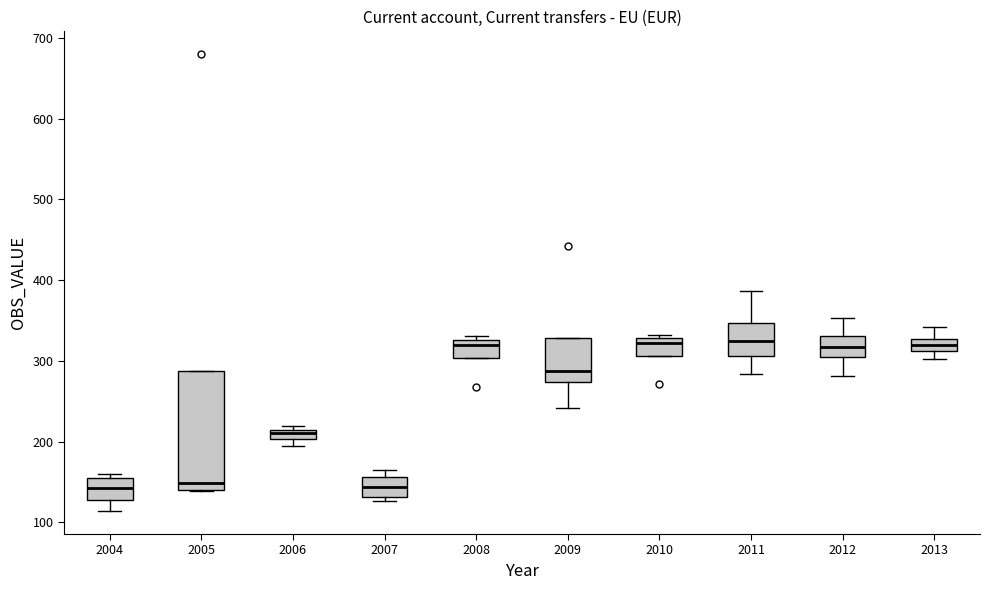

Where is the lower edge of the box at x = 2004 on the y-axis? The values are not printed on the chart, so give them approximately, as read against the axis.

130